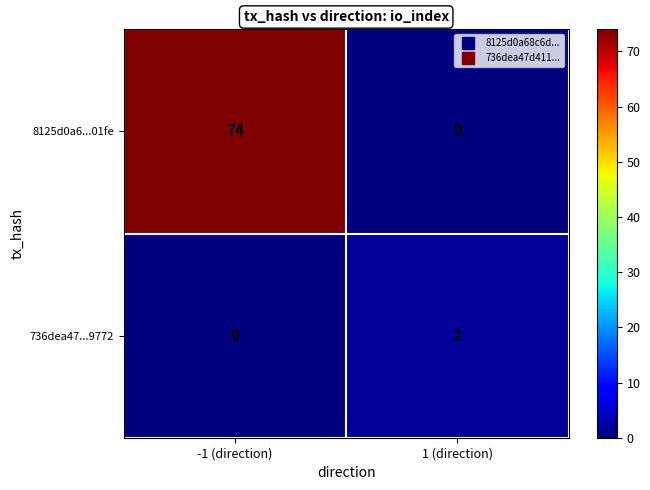

The 736dea47...9772 series shows -1 at -1 (direction). True or false?

False